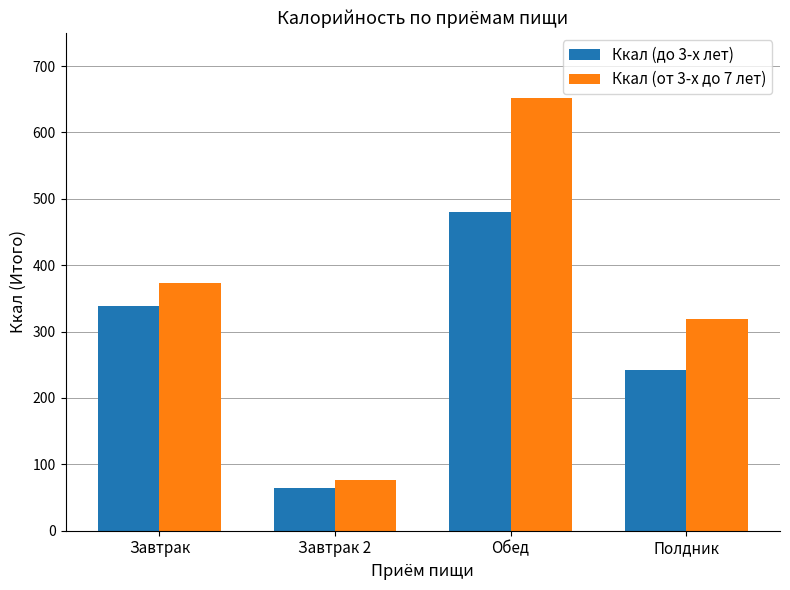

List the labels in order of Ккал (от 3-х до 7 лет) value, smallest first.

Завтрак 2, Полдник, Завтрак, Обед